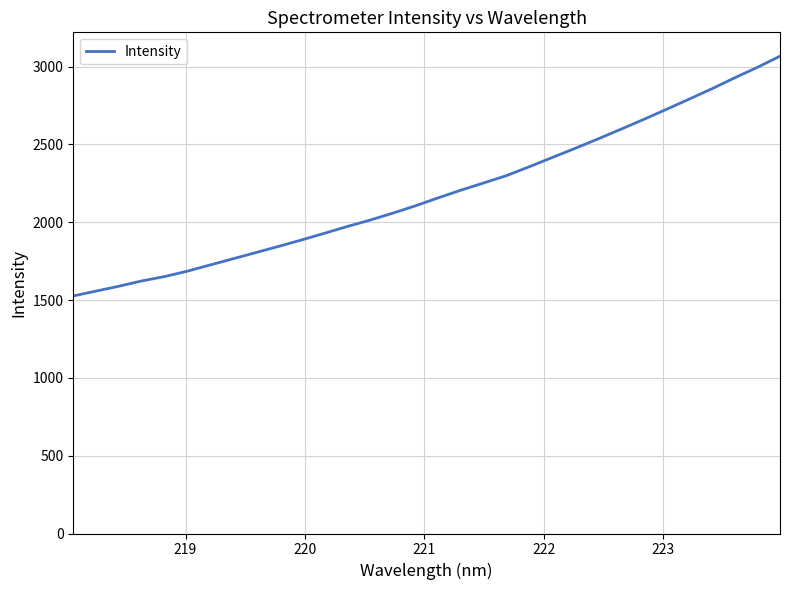

What is the maximum value shown in the chart?

3067.1